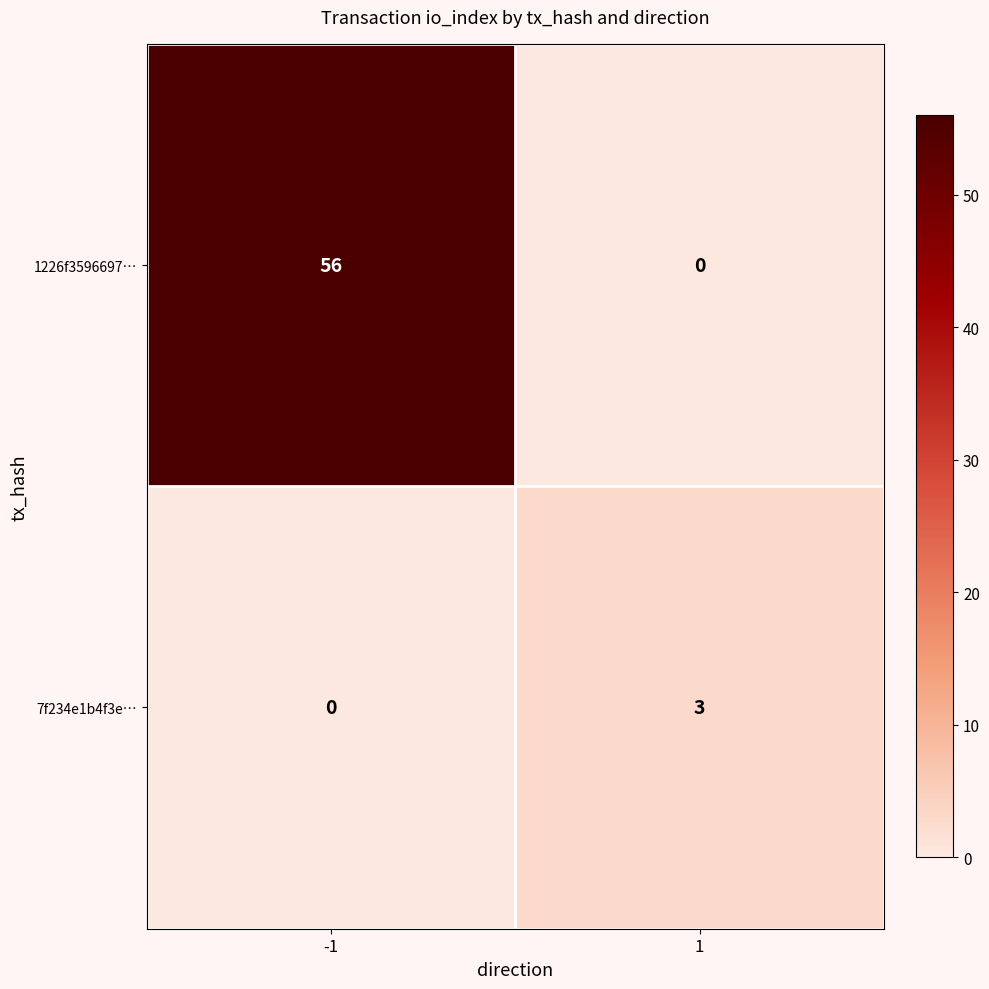

What is the spread (max minus min) of values at -1?

56